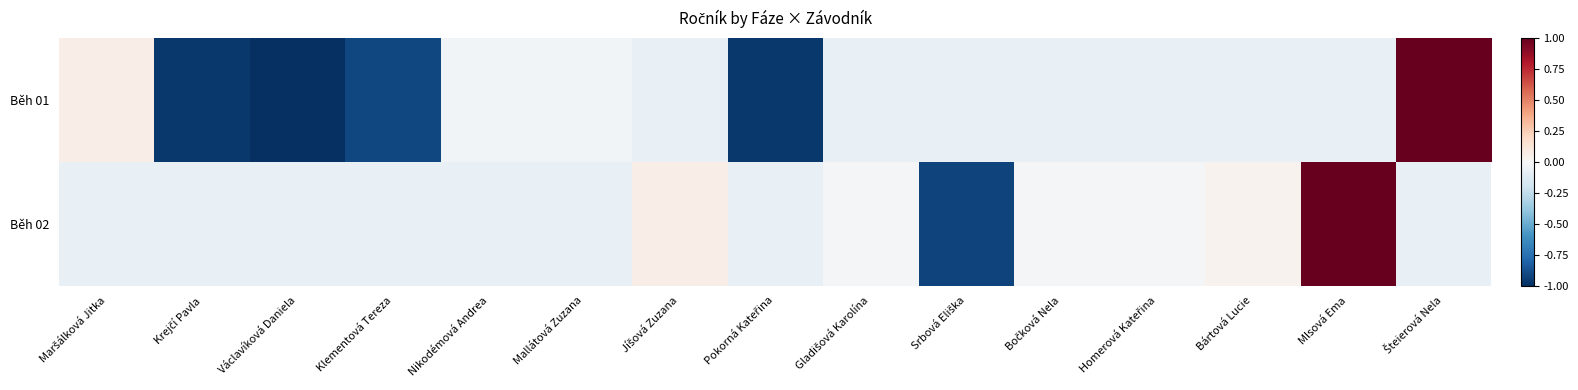

Which series has the widest spread of values?

Běh 01